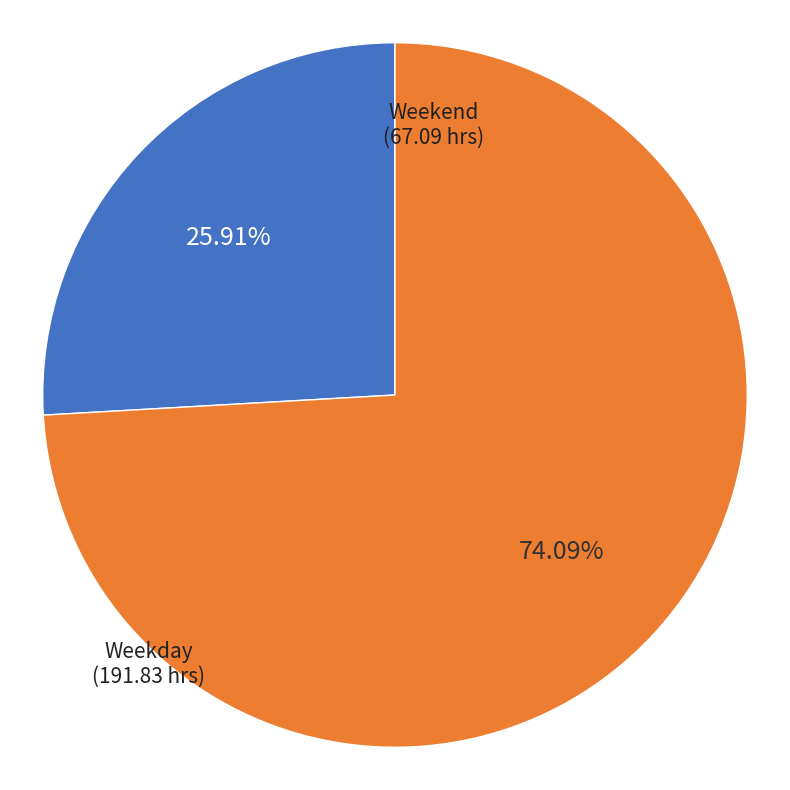

Count the number of slices in the pie.

2